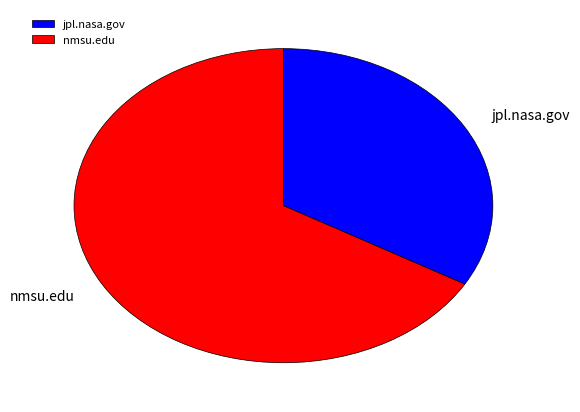

Approximately how many times larger is the value at jpl.nasa.gov compared to nmsu.edu?

0.5